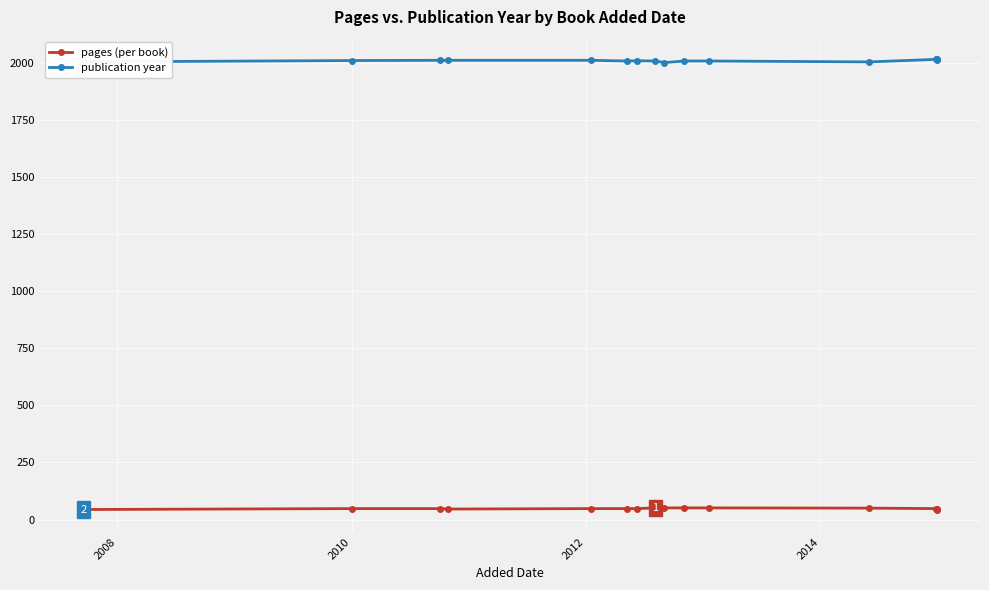

What is the sum of all pages values?

1009